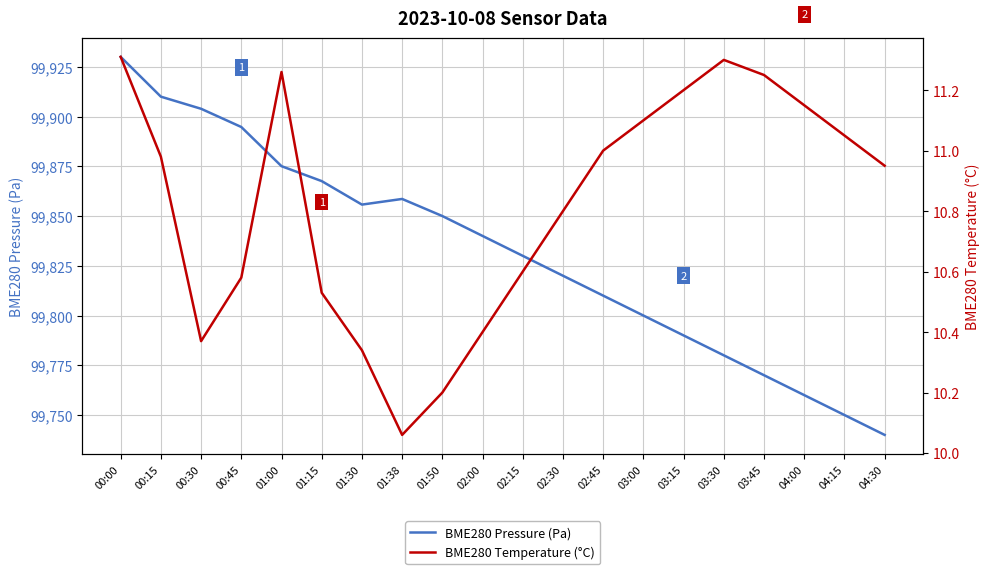

What is the sum of the BME280 Pressure (Pa) values at 01:50 and 00:15?

199760.0